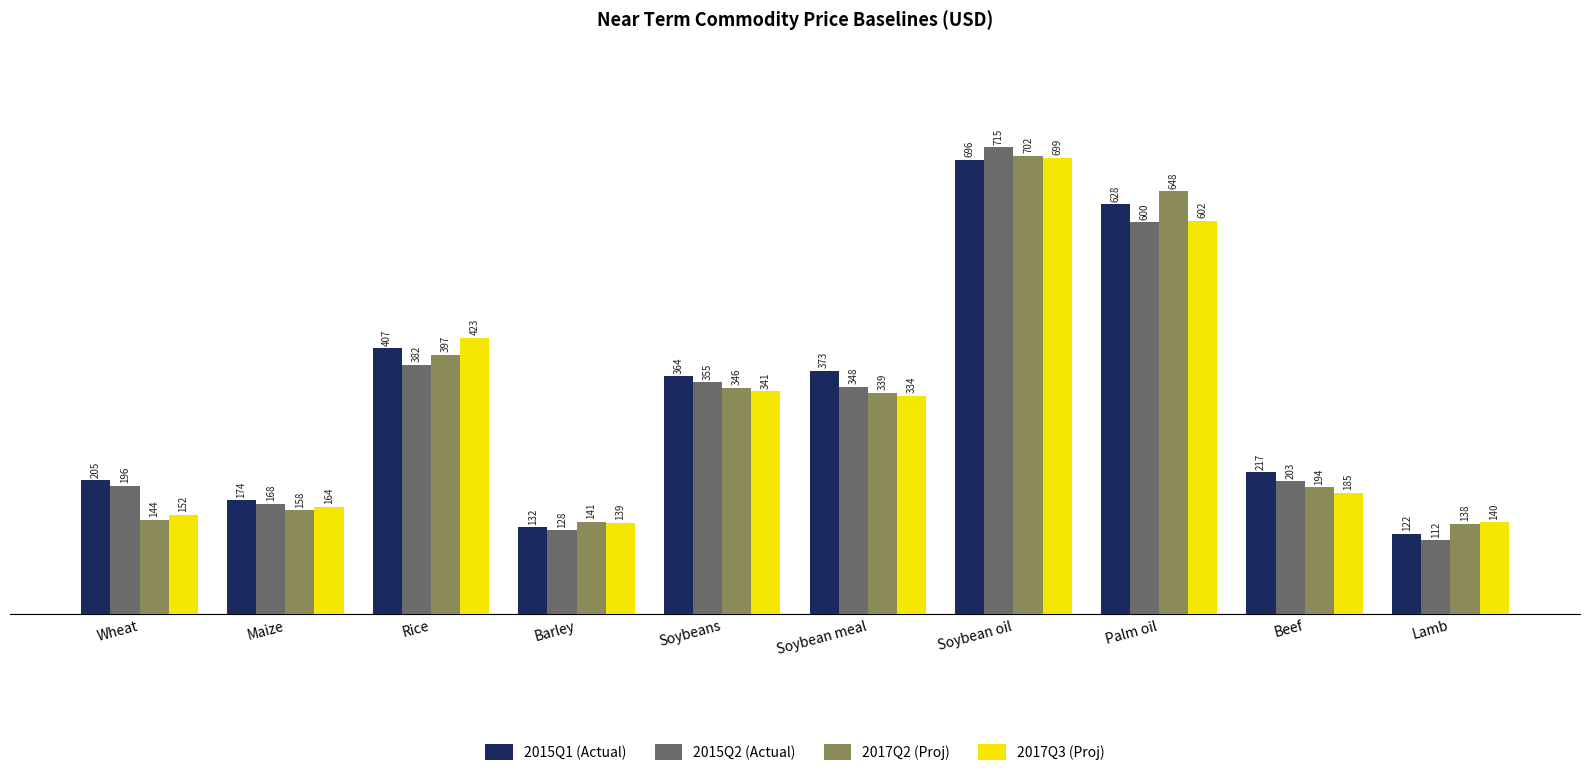

What is the minimum value shown in the chart?

112.5